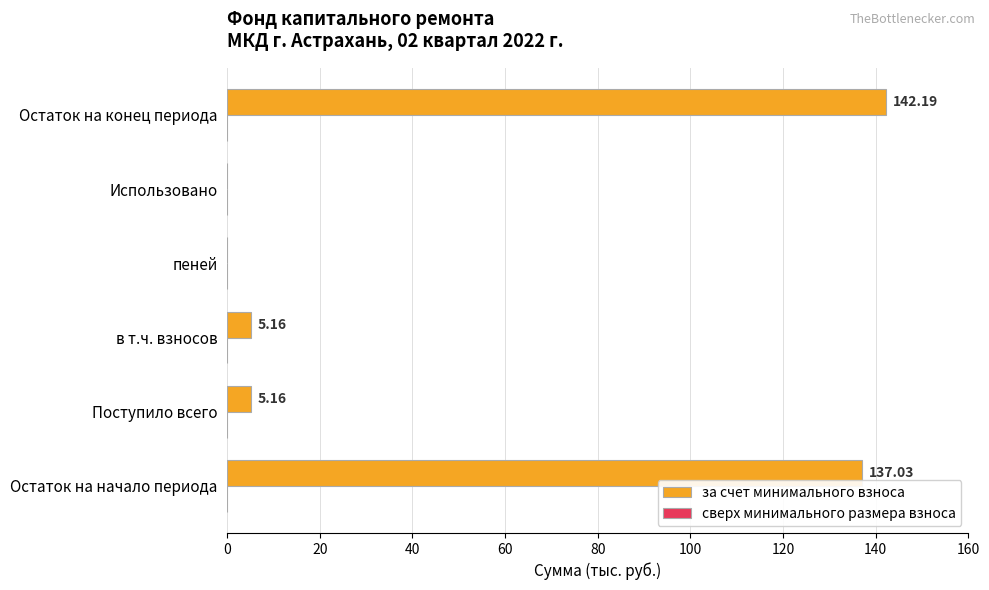

What is the ratio of the value at Остаток на начало периода to the value at в т.ч. взносов?

26.6